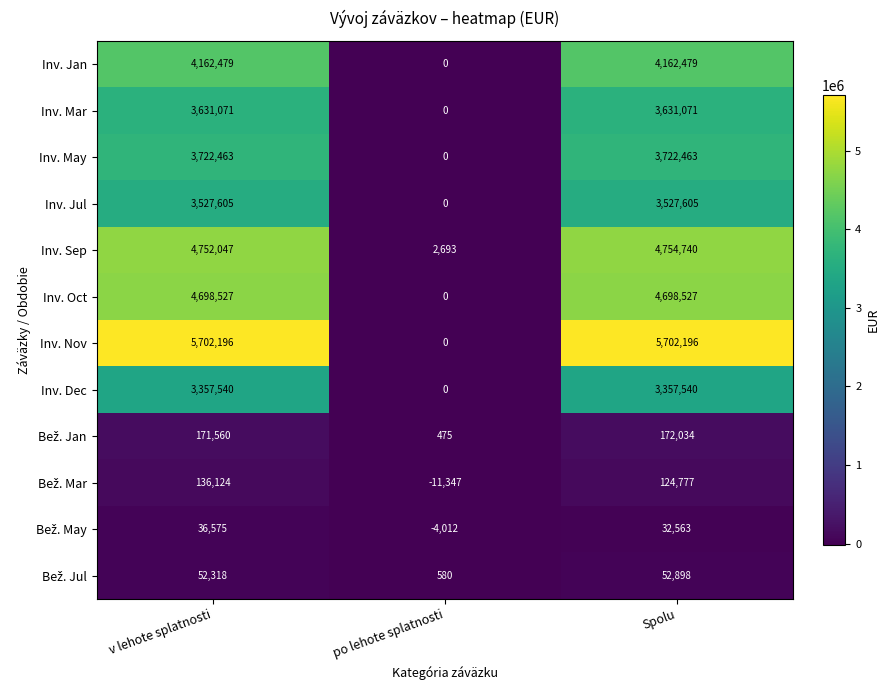

Which category has the lowest value across all series?

po lehote splatnosti